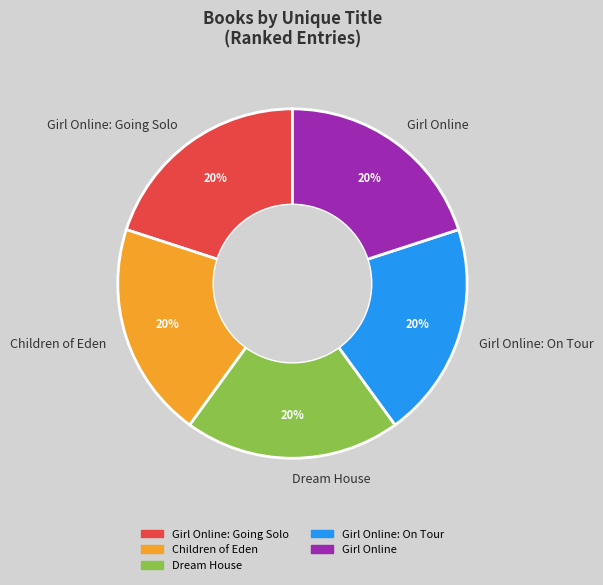

To the nearest percent, what percentage of the pie is Dream House?

20%